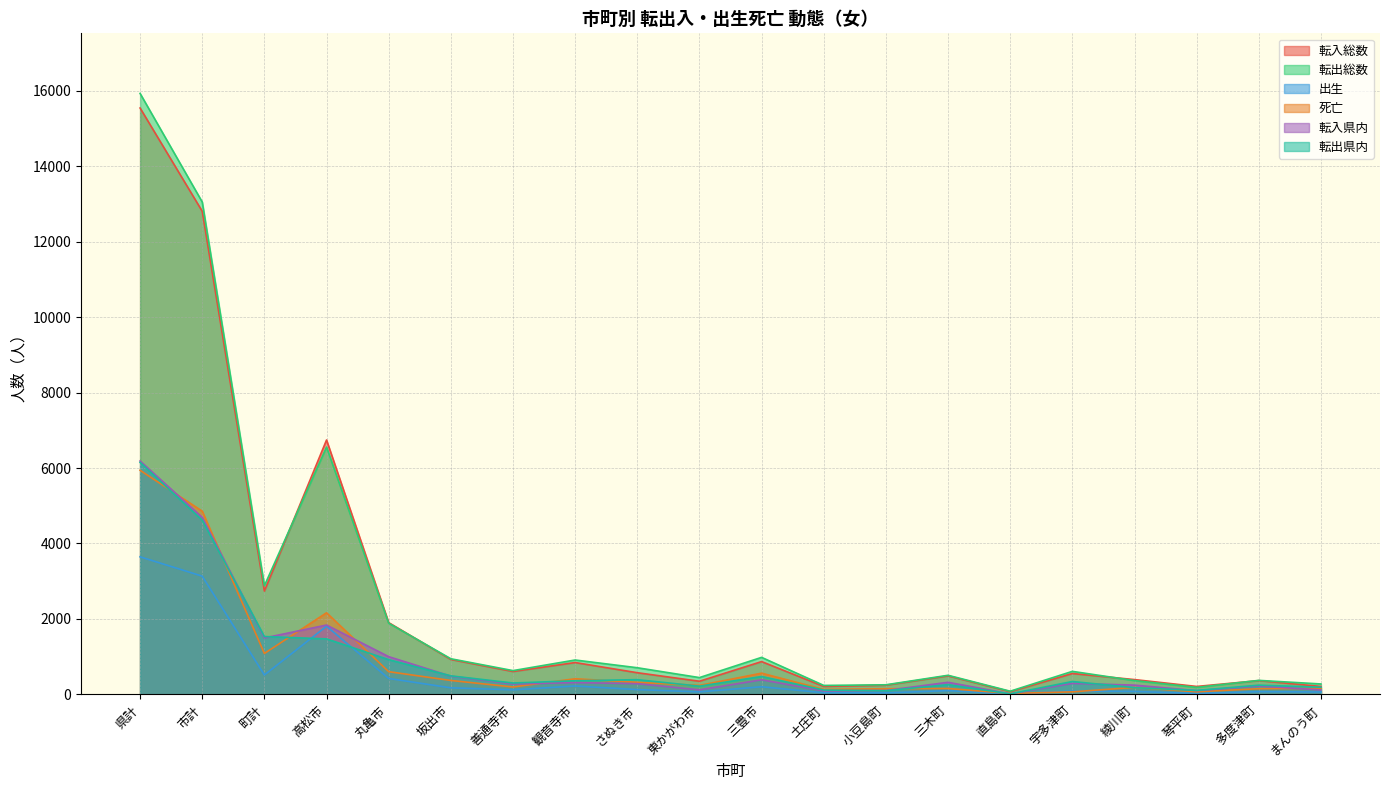

What position from the left is 小豆島町?

13